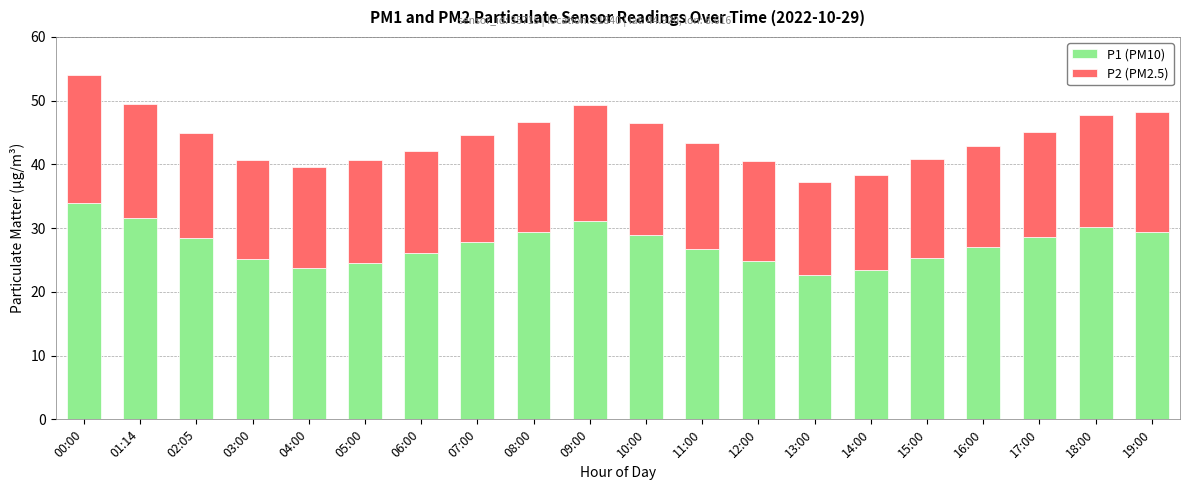

Is it true that P1 (PM10) equals 25.3 at 15:00?

True